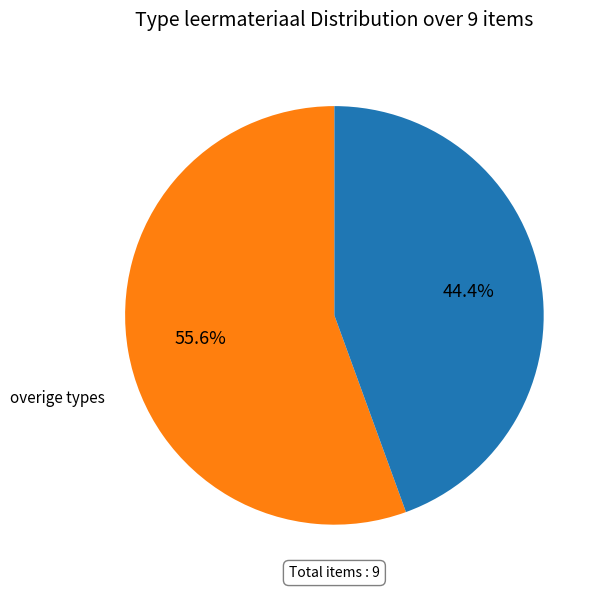

Is there any slice that represents more than half of the pie?

Yes